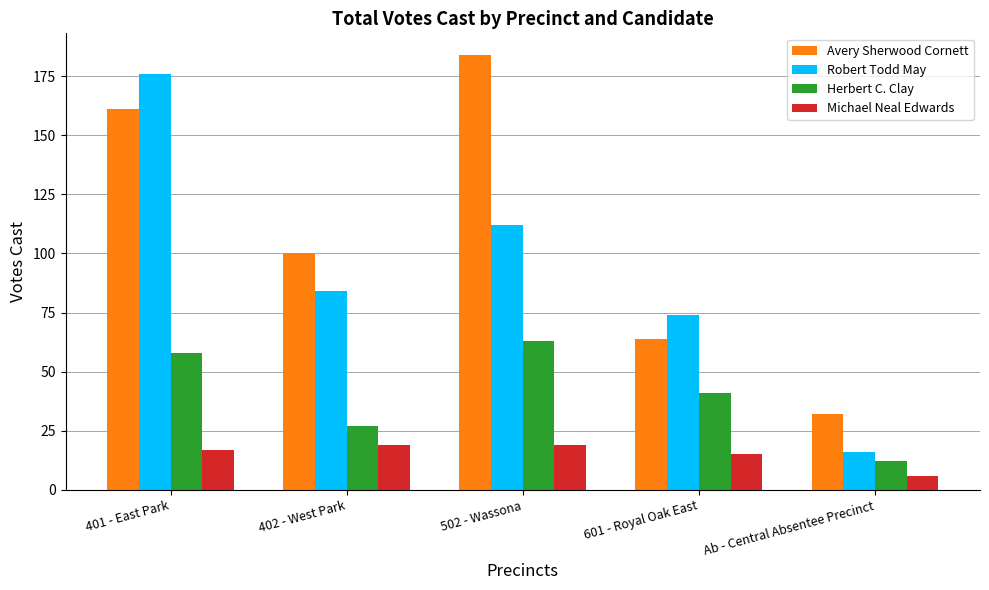

Which series has the largest range (max minus min)?

Robert Todd May